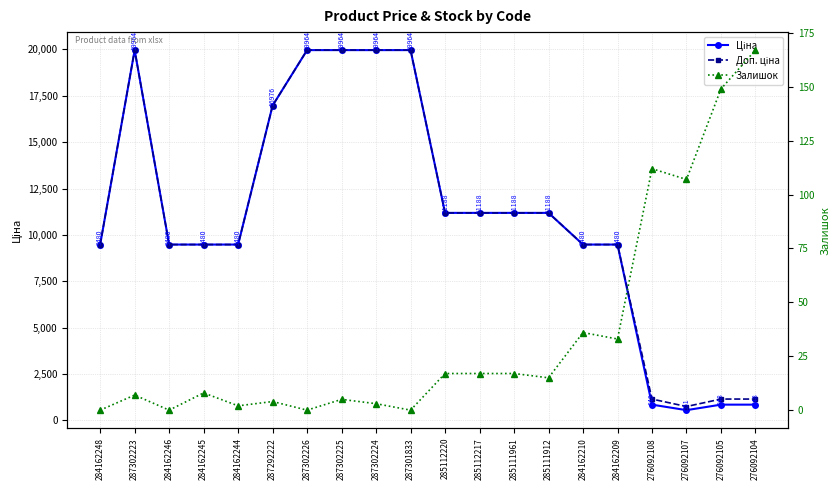

Reading left to right, extract all data points from this chart.

Ціна: 284162248=9480.1	287302223=19964.2	284162246=9480.1	284162245=9480.1	284162244=9480.1	287292222=16976.3	287302226=19964.2	287302225=19964.2	287302224=19964.2	287301833=19964.2	285112220=11188.2	285112217=11188.2	285111961=11188.2	285111912=11188.2	284162210=9480.1	284162209=9480.1	276092108=848.4	276092107=551.5	276092105=848.4	276092104=848.4
Доп. ціна: 284162248=9480.1	287302223=19964.2	284162246=9480.1	284162245=9480.1	284162244=9480.1	287292222=16976.3	287302226=19964.2	287302225=19964.2	287302224=19964.2	287301833=19964.2	285112220=11188.2	285112217=11188.2	285111961=11188.2	285111912=11188.2	284162210=9480.1	284162209=9480.1	276092108=1149.7	276092107=747.0	276092105=1149.7	276092104=1149.7
Залишок: 284162248=0.0	287302223=7.0	284162246=0.0	284162245=8.0	284162244=2.0	287292222=4.0	287302226=0.0	287302225=5.0	287302224=3.0	287301833=0.0	285112220=17.0	285112217=17.0	285111961=17.0	285111912=15.0	284162210=36.0	284162209=33.0	276092108=112.0	276092107=107.0	276092105=149.0	276092104=167.0